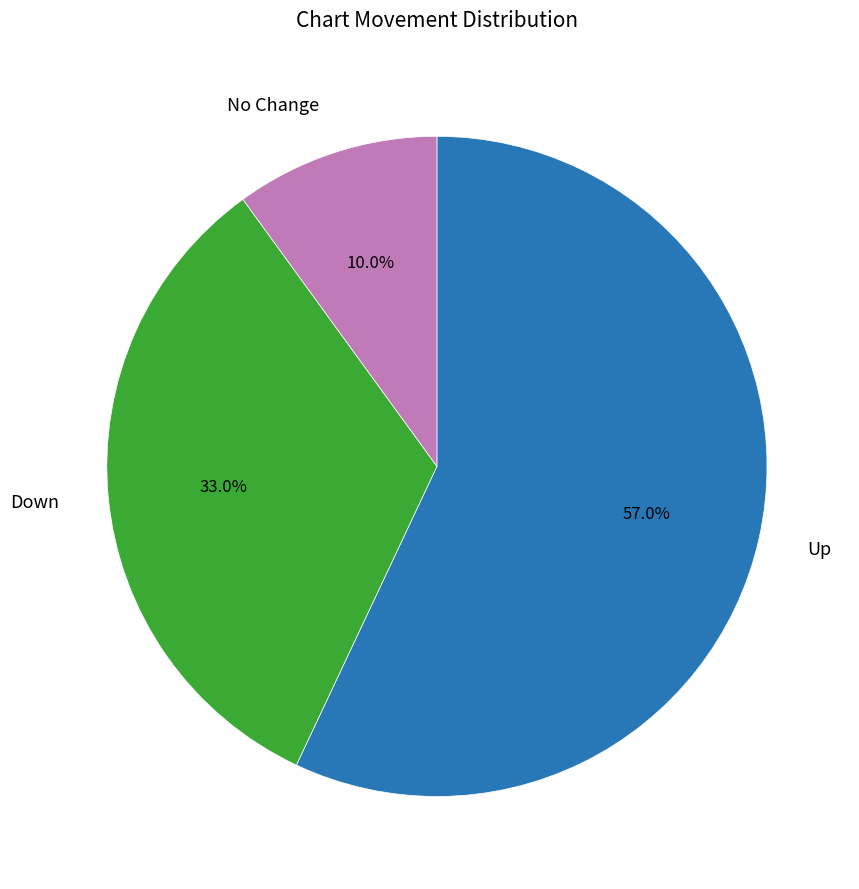

Does any single category account for the majority?

Yes